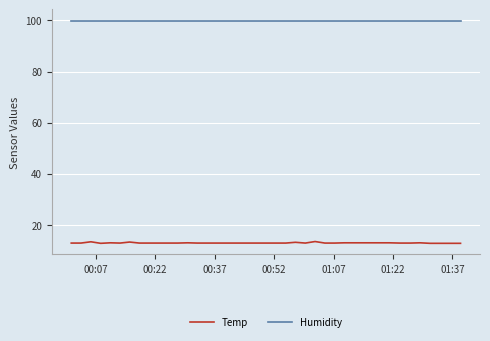

What is the lowest value of the Humidity series?

99.9